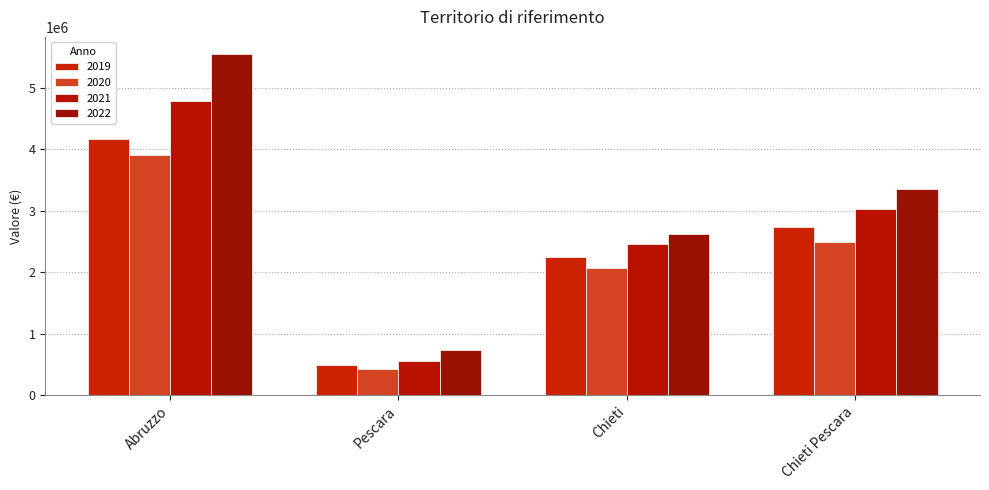

Which has a higher value, Pescara or Chieti Pescara?

Chieti Pescara